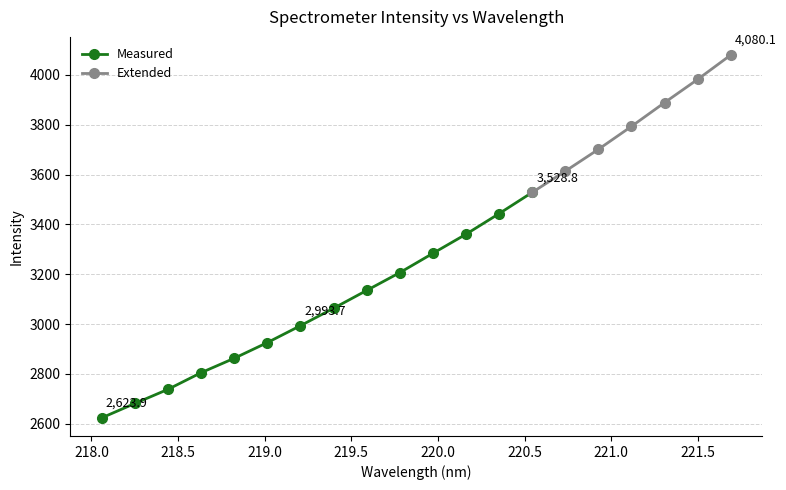

Reading left to right, extract all data points from this chart.

2623.9	2681.6	2738.3	2805.1	2862.9	2925.9	2993.7	3063.6	3135.2	3206.7	3284.1	3360.9	3443.5	3528.8	3613.9	3701.5	3793.7	3889.0	3982.2	4080.1